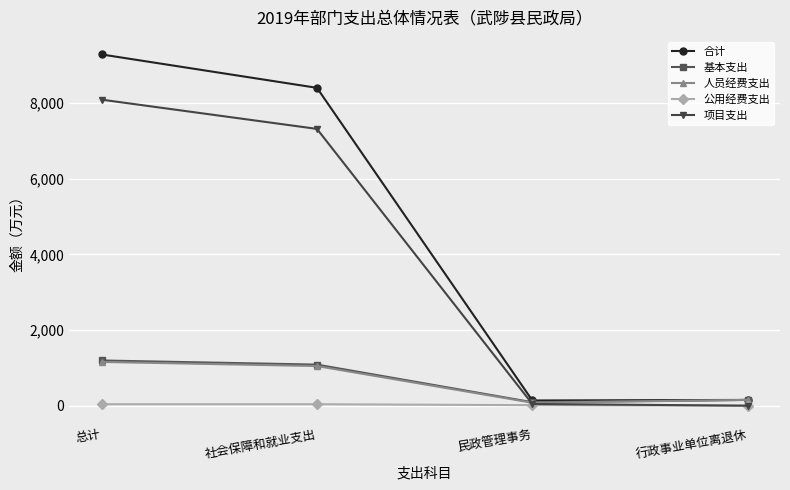

Does the chart display data point markers on the line(s)?

Yes